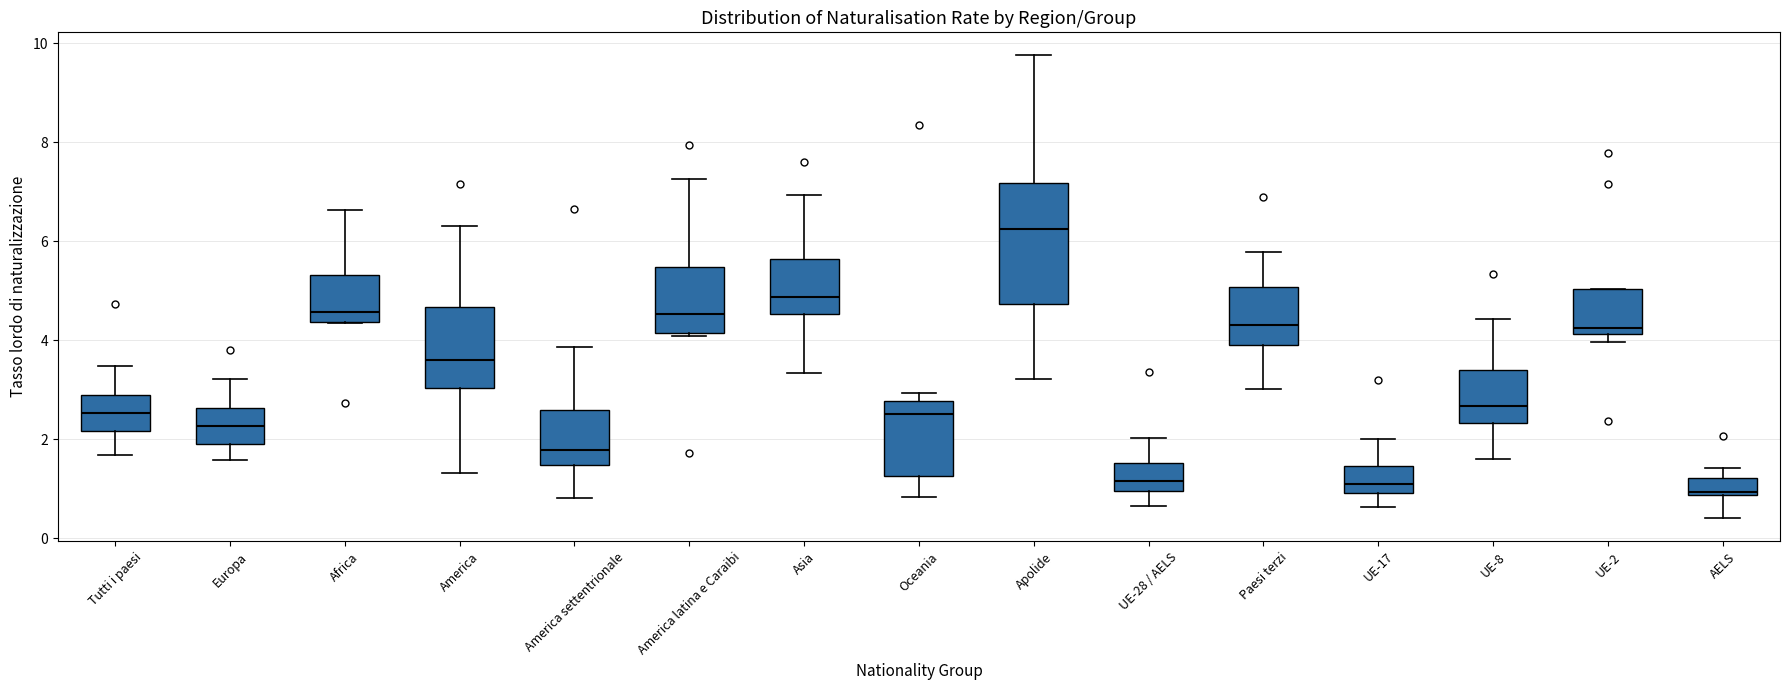

Comparing the boxes themselves (not the whiskers), which one is the tallest?

Apolide